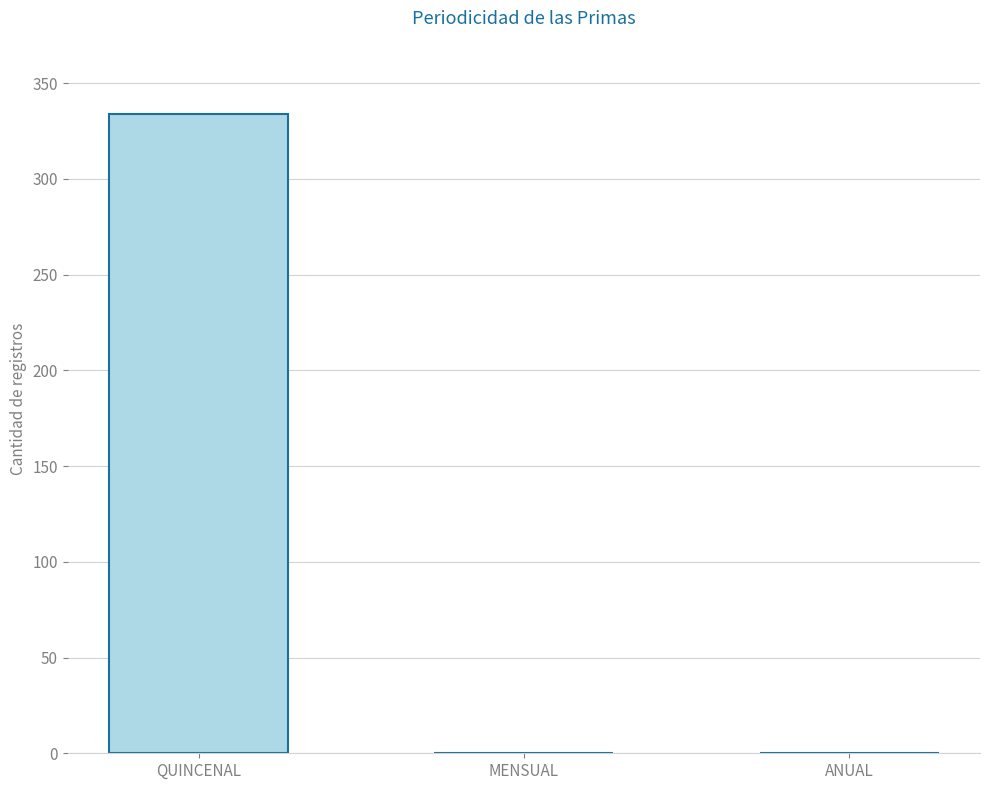

The value at QUINCENAL is 334. True or false?

True